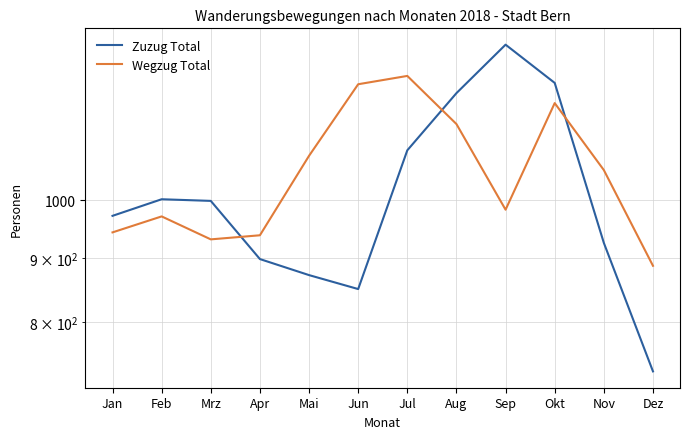

What is the total value across all series at Apr?

1836